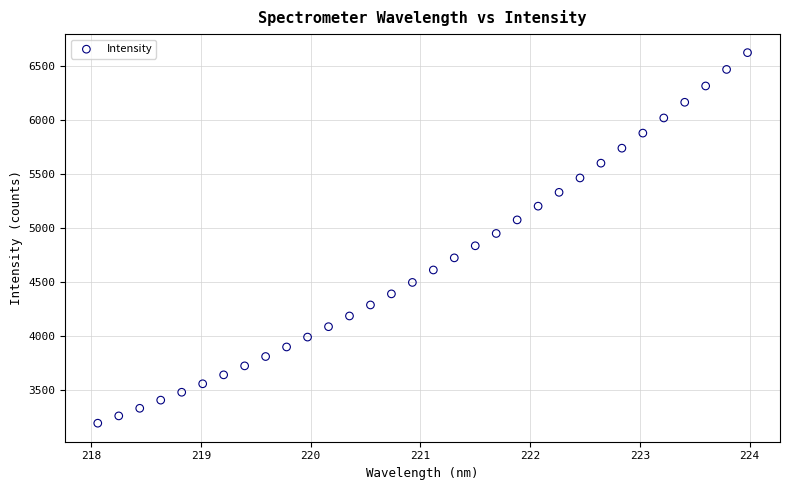

What is the range of Y values (max minus min)?

3433.9